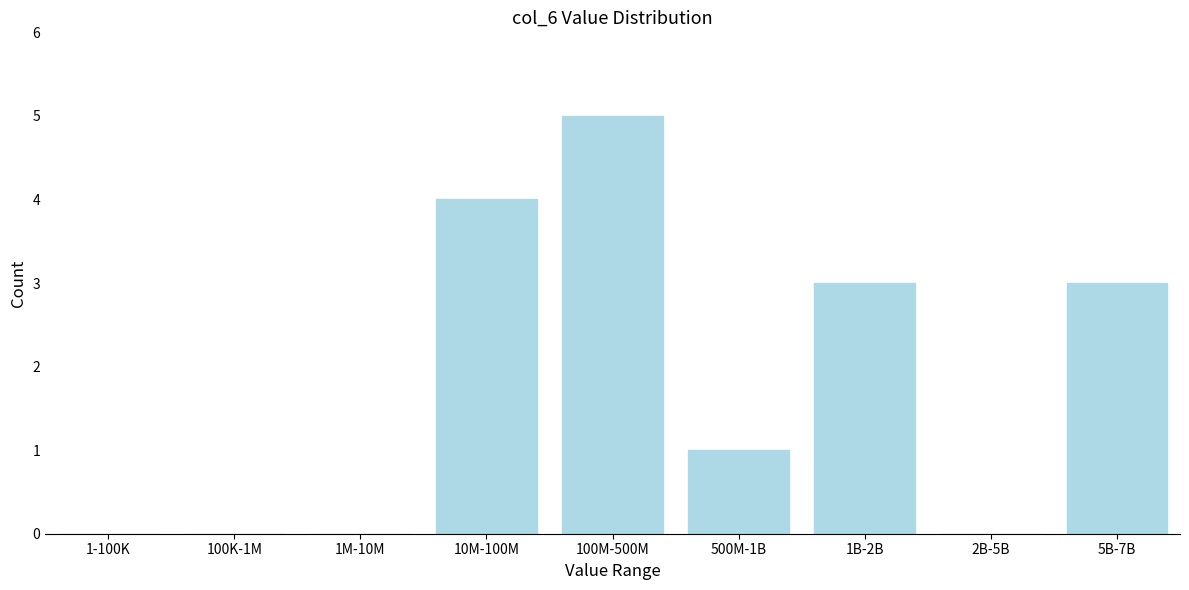

Reading left to right, extract all data points from this chart.

1-100K=0	100K-1M=0	1M-10M=0	10M-100M=4	100M-500M=5	500M-1B=1	1B-2B=3	2B-5B=0	5B-7B=3